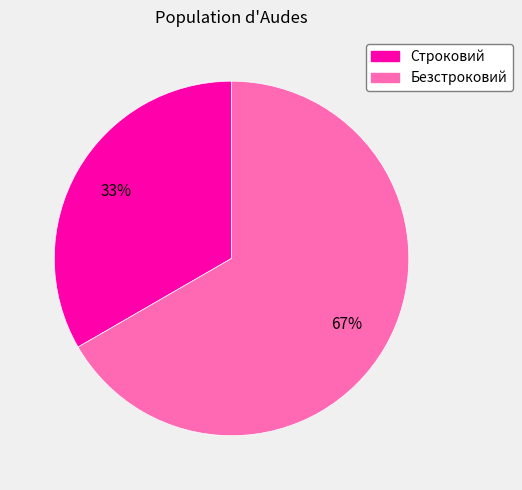

Does Безстроковий represent more than half of the total?

Yes